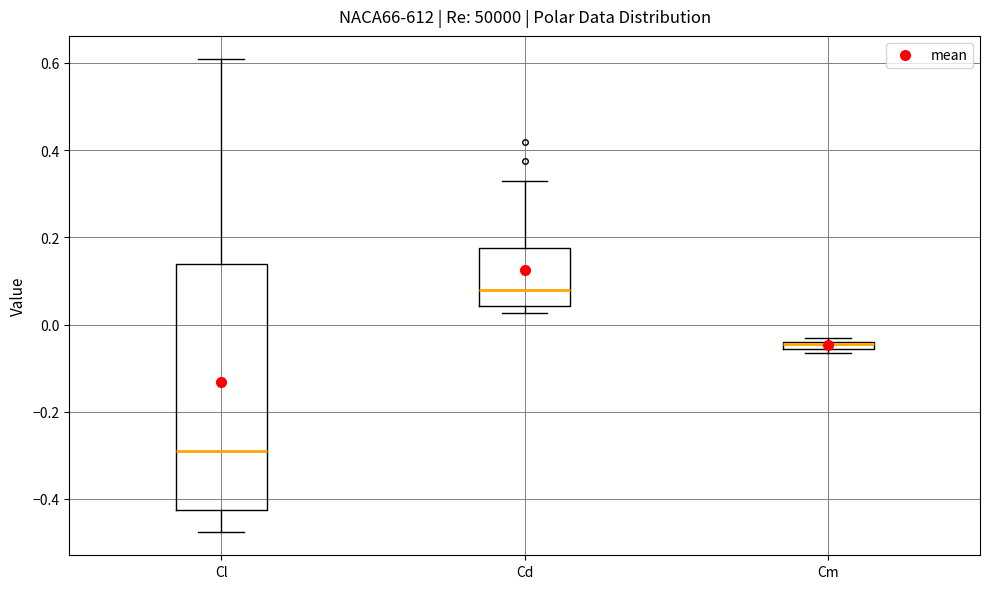

Which box is the tallest, from its lower edge to its upper edge?

Cl